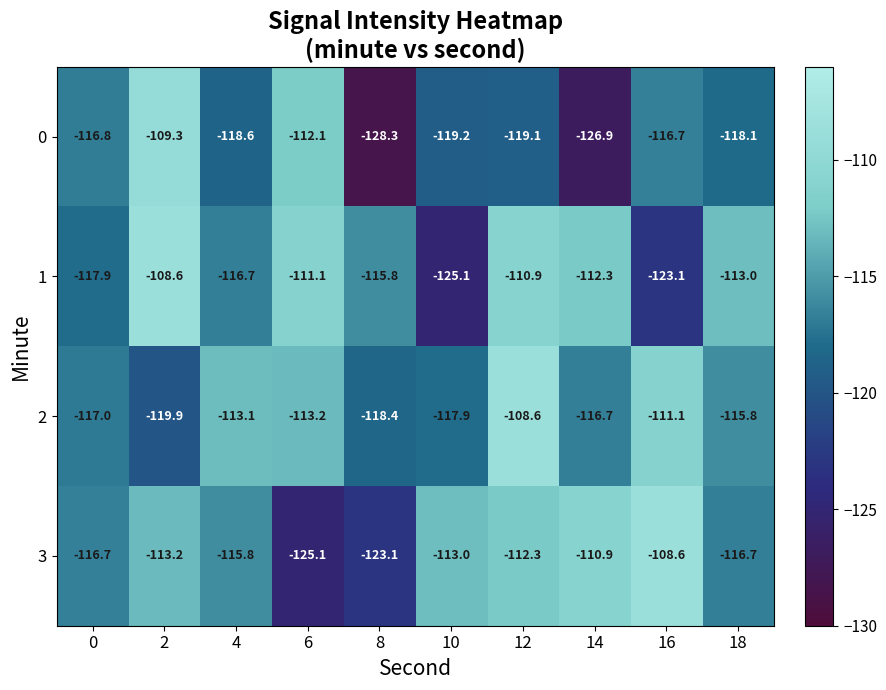

What is the greatest value displayed?

-108.6